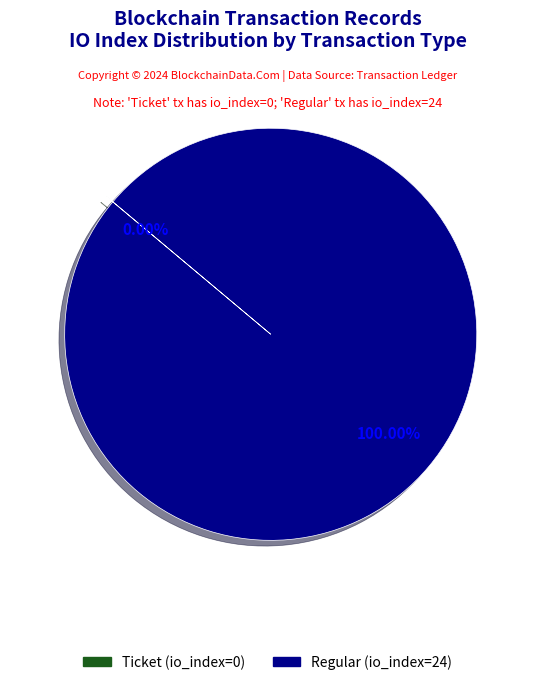

What percentage is the Regular (io_index=24) slice, to the nearest percent?

100%